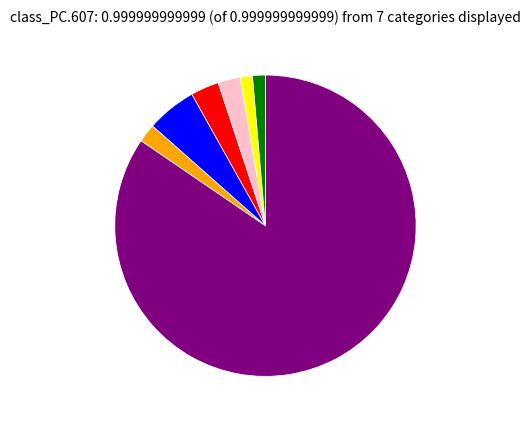

Is there a majority slice in this chart?

Yes